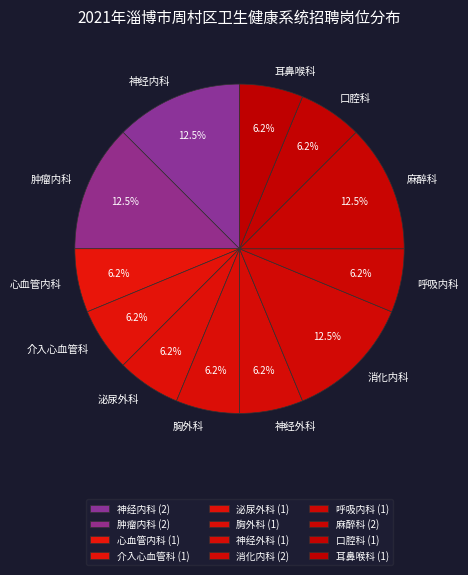

Which has a higher value, 神经内科 or 耳鼻喉科?

神经内科